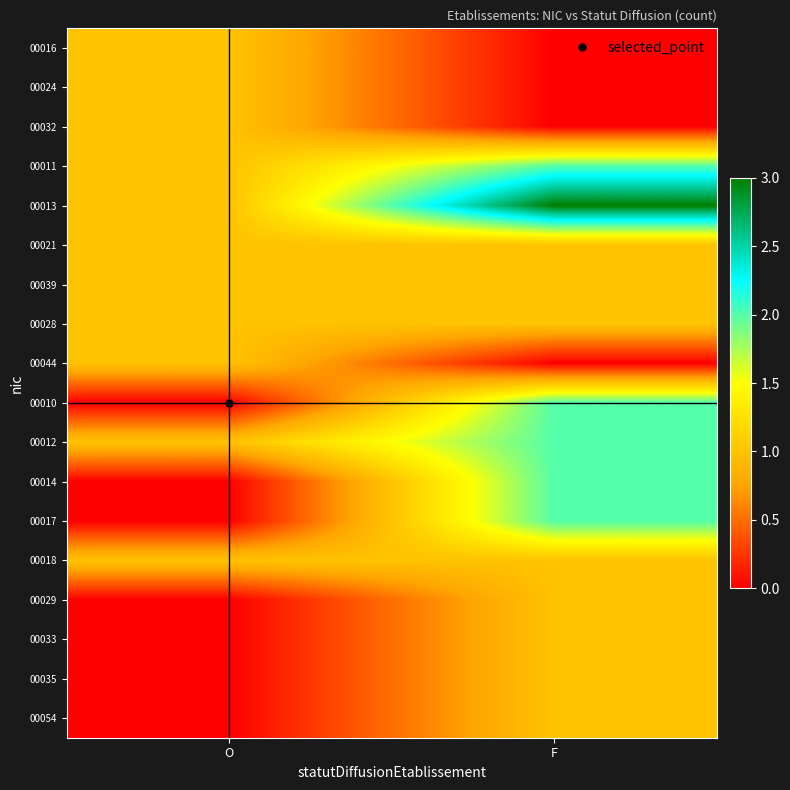

Reading right to left, list all the values displayed in this chart.

00016: F=0	O=1
00024: F=0	O=1
00032: F=0	O=1
00011: F=2	O=1
00013: F=3	O=1
00021: F=1	O=1
00039: F=1	O=1
00028: F=1	O=1
00044: F=0	O=1
00010: F=2	O=0
00012: F=2	O=1
00014: F=2	O=0
00017: F=2	O=0
00018: F=1	O=1
00029: F=1	O=0
00033: F=1	O=0
00035: F=1	O=0
00054: F=1	O=0